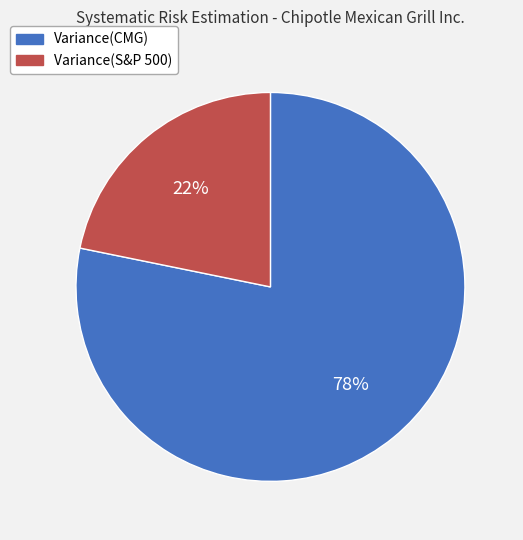

To the nearest percent, what percentage of the pie is Variance(CMG)?

78%